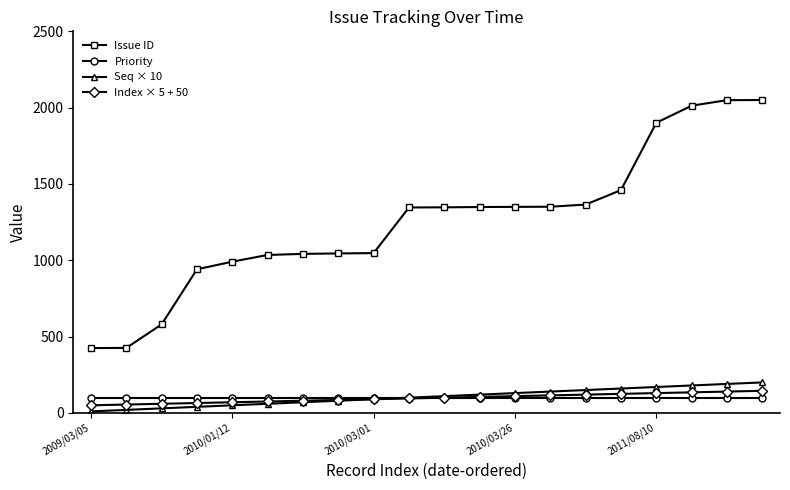

True or false: Issue ID and Priority intersect in this chart.

False